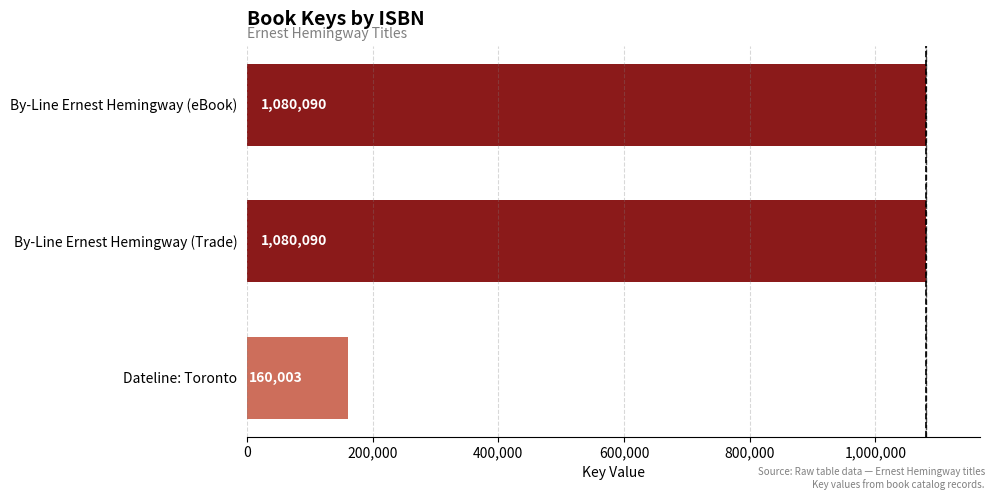

How many values are between 160003 and 1080090?

3